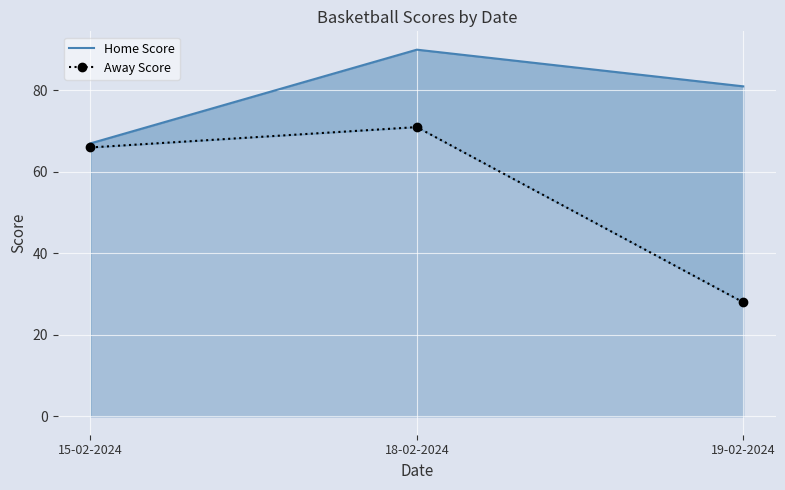

Which label corresponds to the smallest value in the chart?

19-02-2024